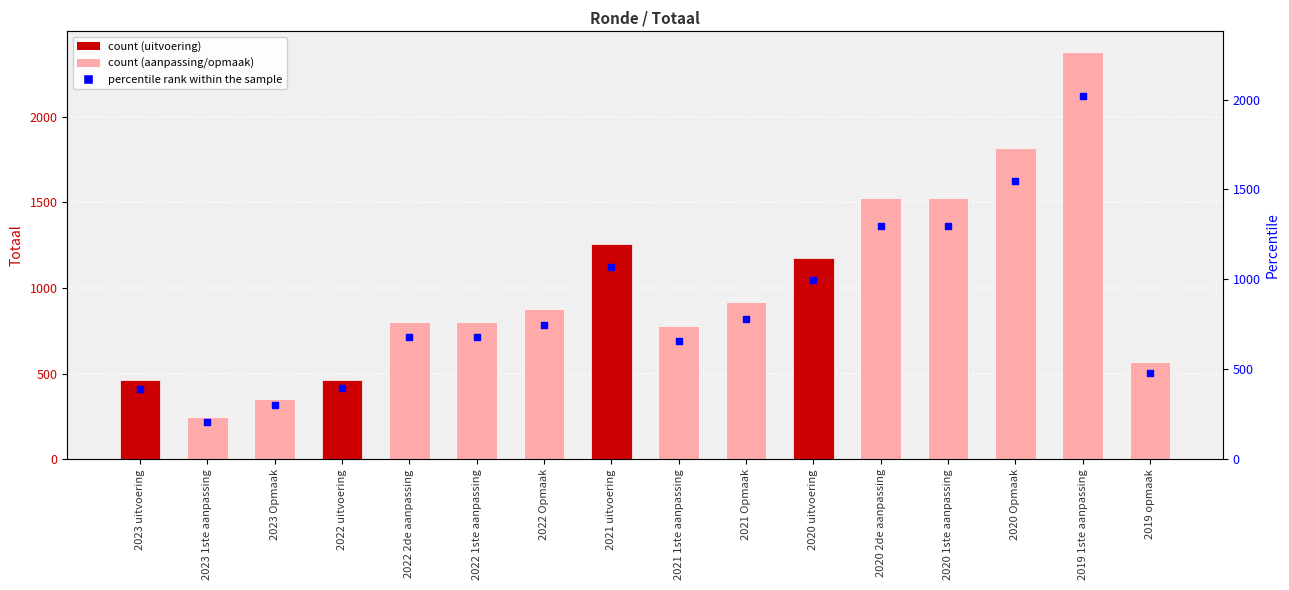

At which category is the sum across all series the highest?

2019 1ste aanpassing